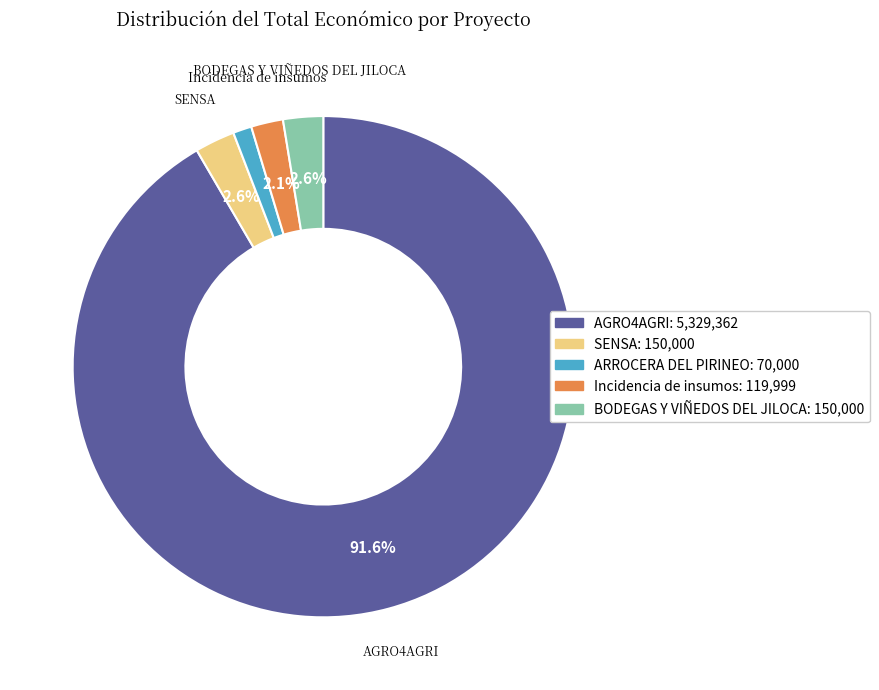

What is the ratio of the value at ARROCERA DEL PIRINEO to the value at SENSA?

0.5